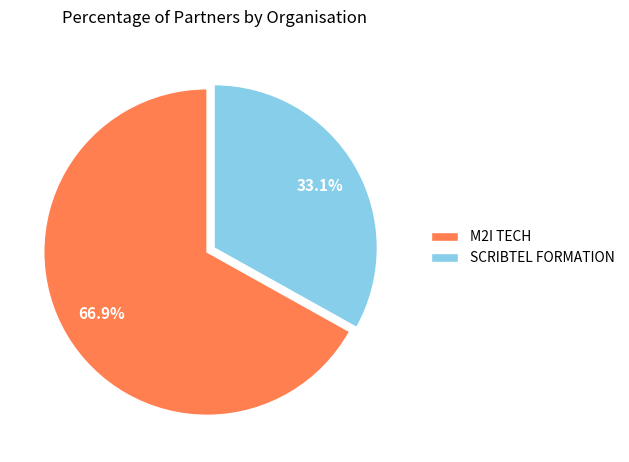

True or false: SCRIBTEL FORMATION accounts for 33% of the total.

True